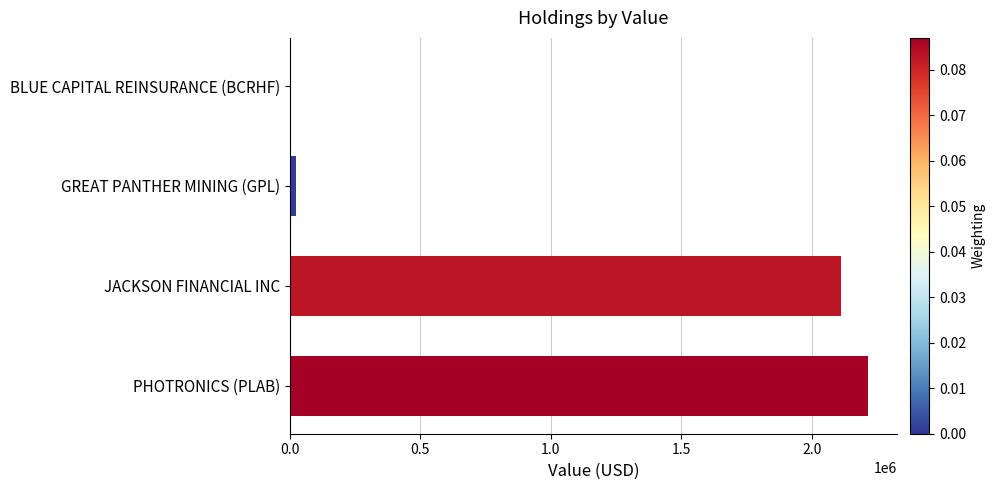

Where is the data nearest to the value 1107561?

JACKSON FINANCIAL INC